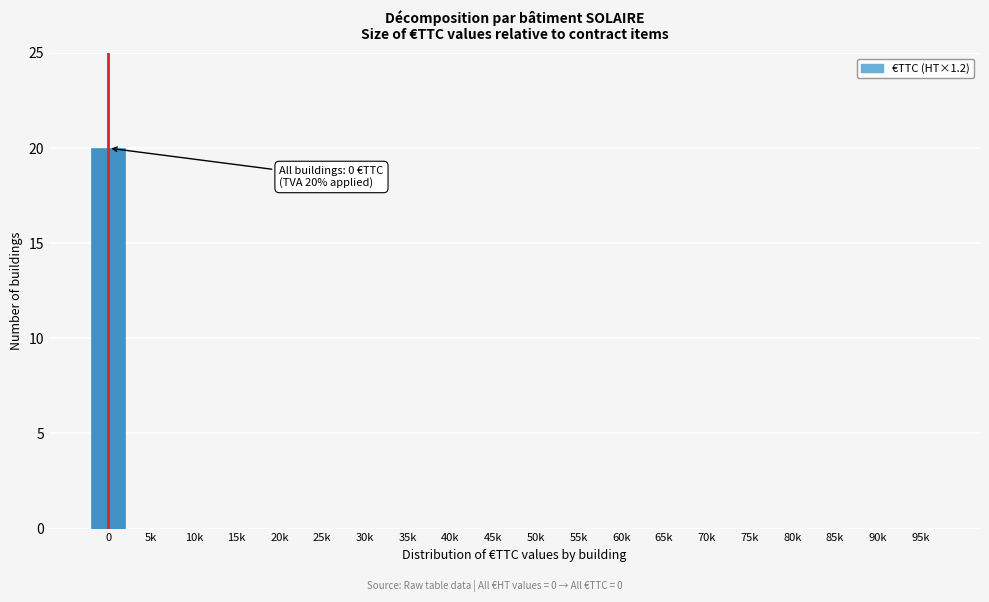

Is it true that the value at 30k is 11?

False